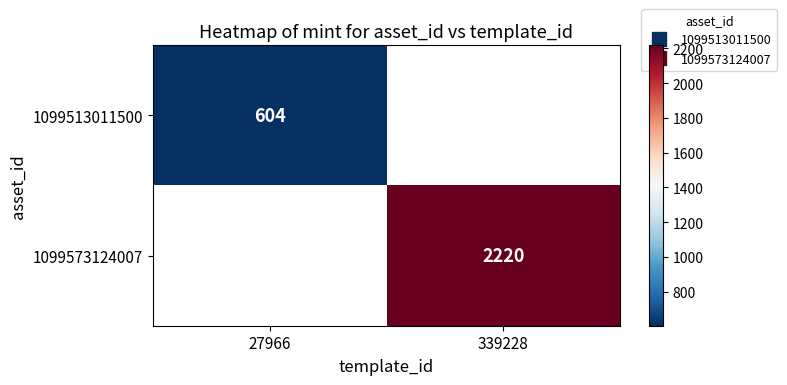

Is it true that 1099573124007 equals 1222.1 at 339228?

False